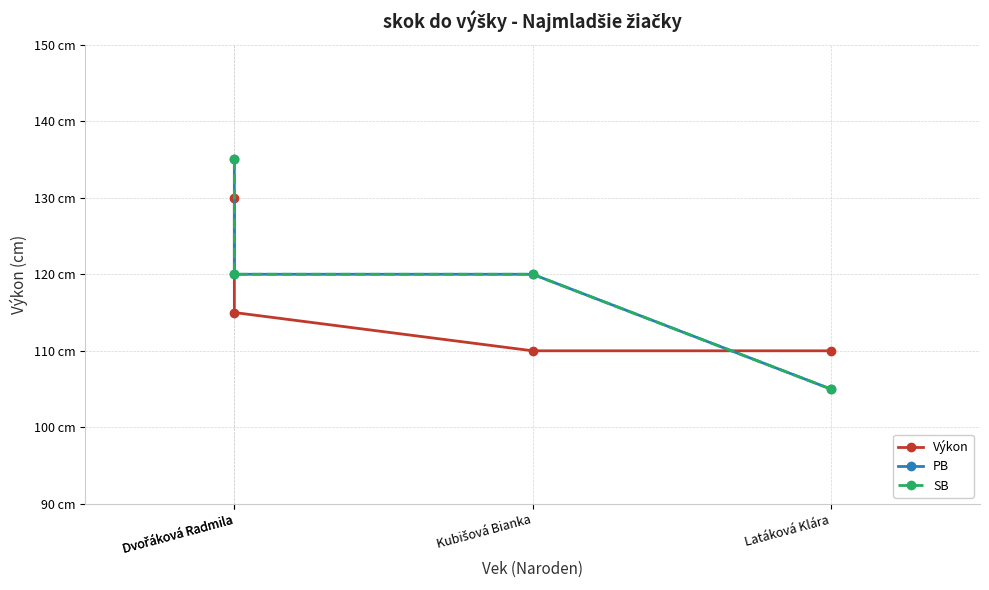

Which series has the largest total across all categories?

PB